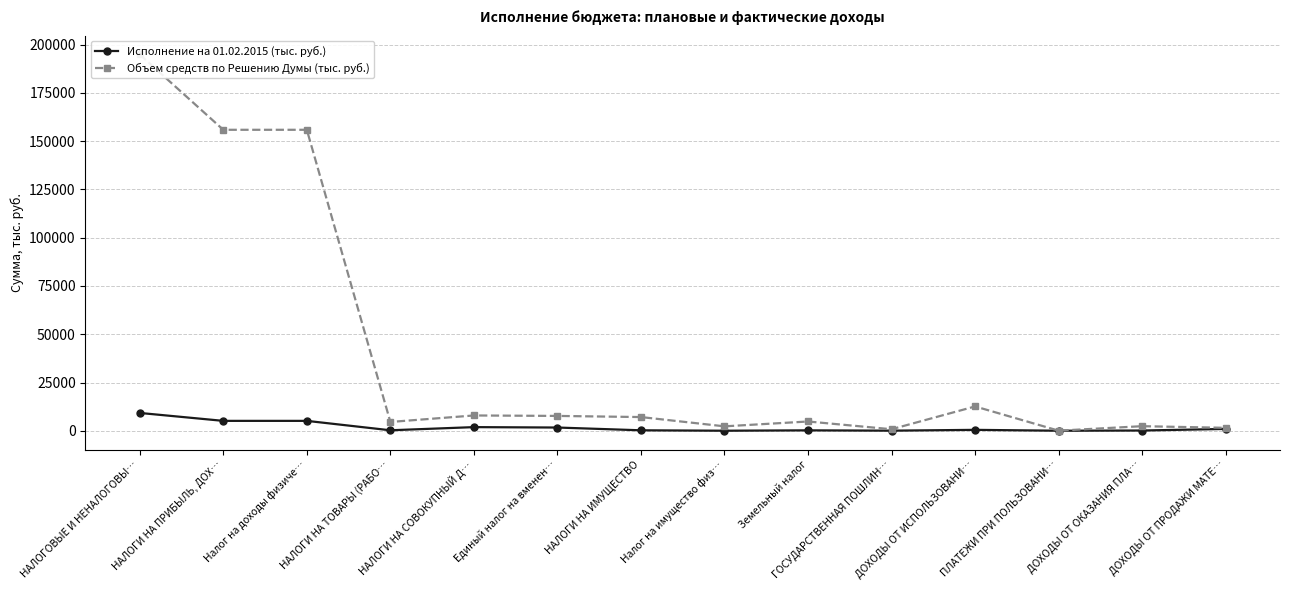

Where is the first local maximum for Исполнение на 01.02.2015 (тыс. руб.)?

НАЛОГИ НА СОВОКУПНЫЙ Д…